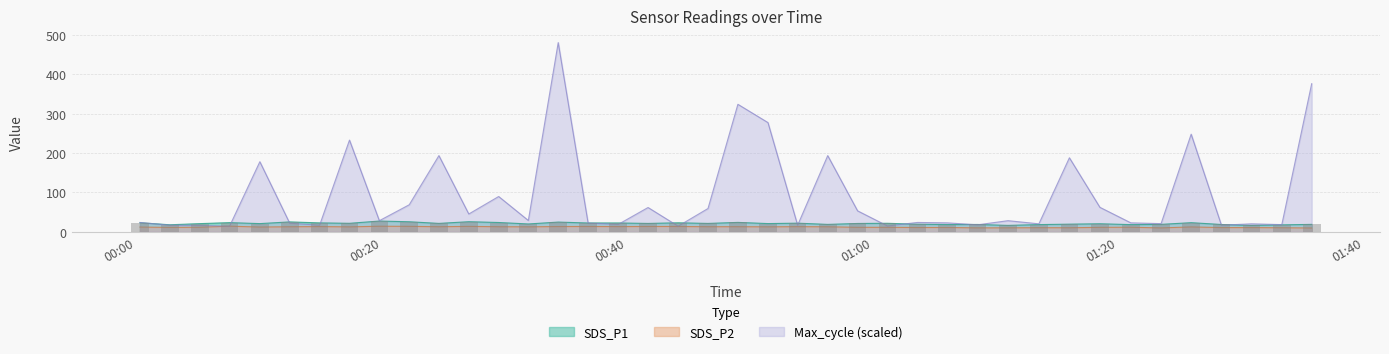

What is the value of the SDS_P1 bar at the 37th from the left?

18.3